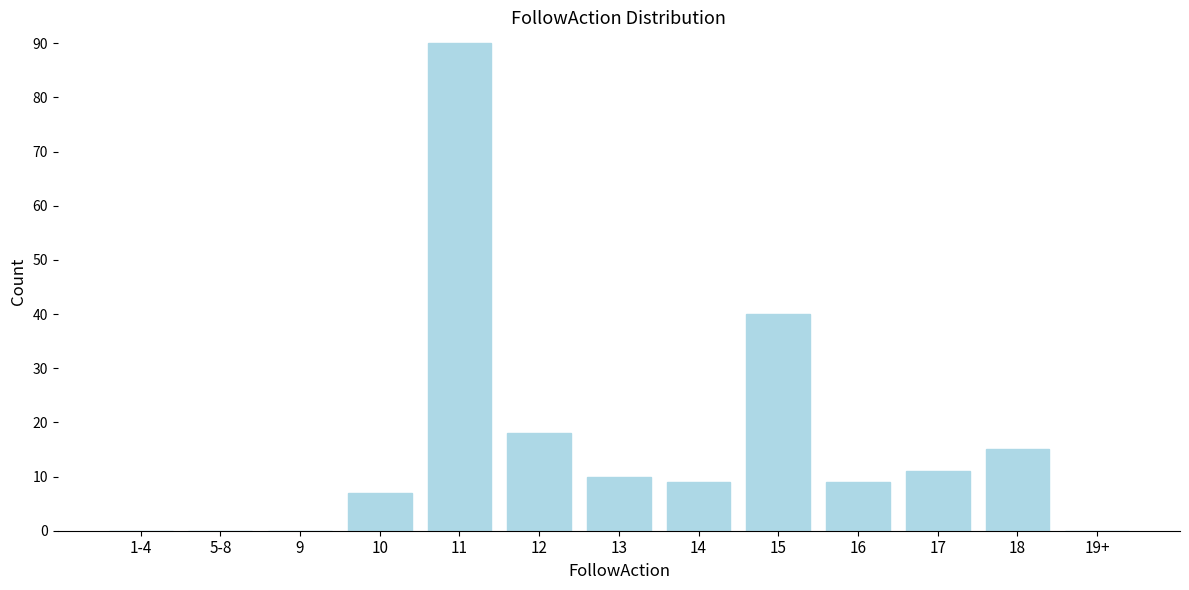

Reading left to right, list all the values displayed in this chart.

1-4=0	5-8=0	9=0	10=7	11=90	12=18	13=10	14=9	15=40	16=9	17=11	18=15	19+=0